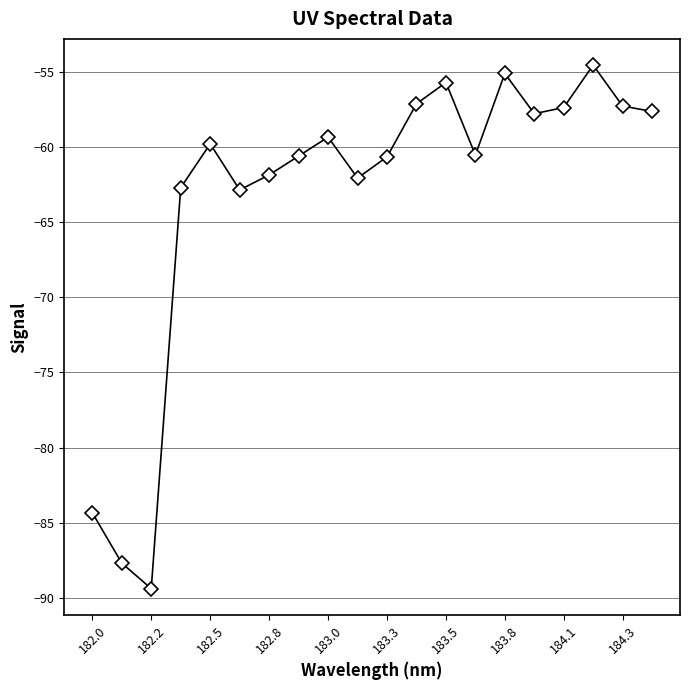

What is the minimum value shown in the chart?

-89.4